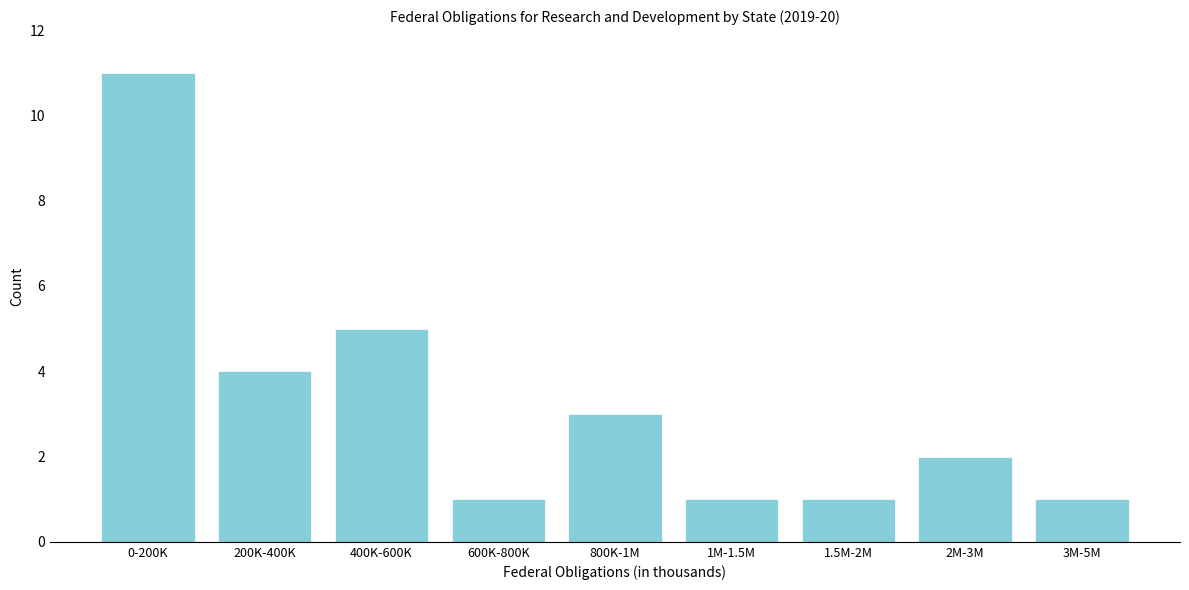

Reading left to right, transcribe all the data shown in this chart.

11	4	5	1	3	1	1	2	1